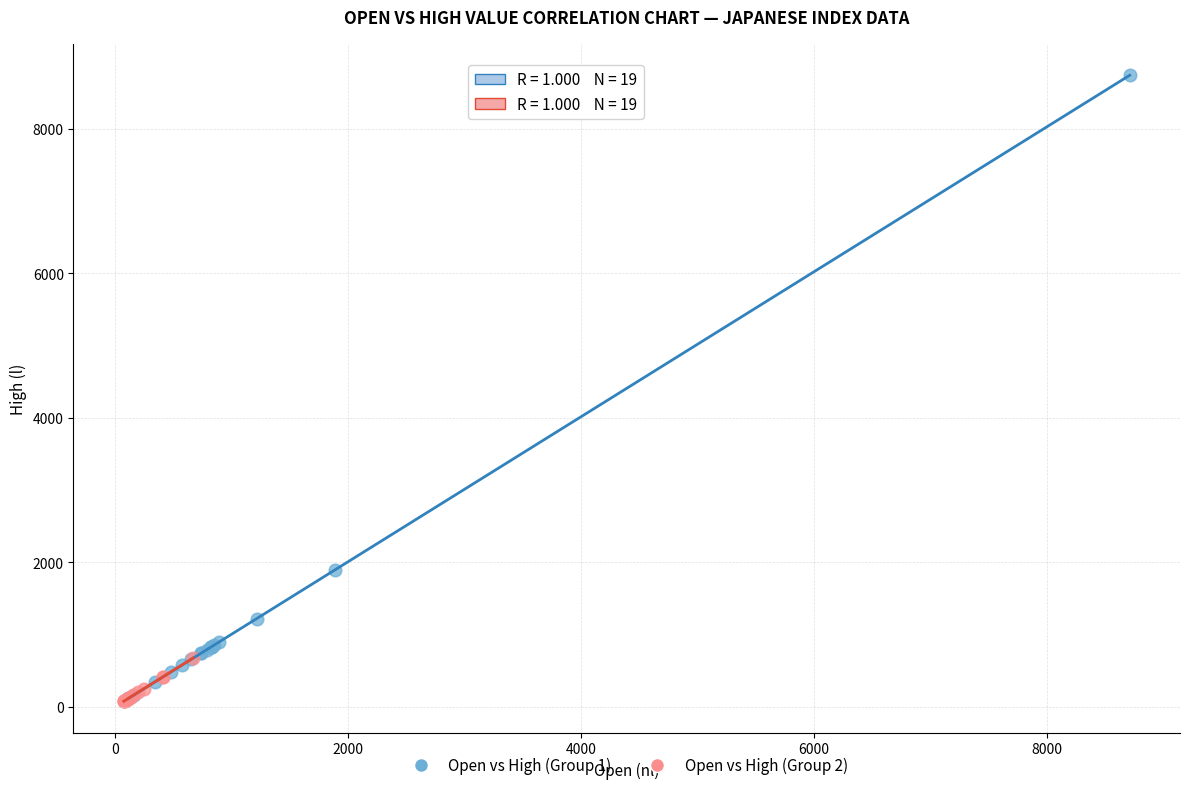

Which series has the largest Y range (max minus min)?

Open vs High (Group 1)